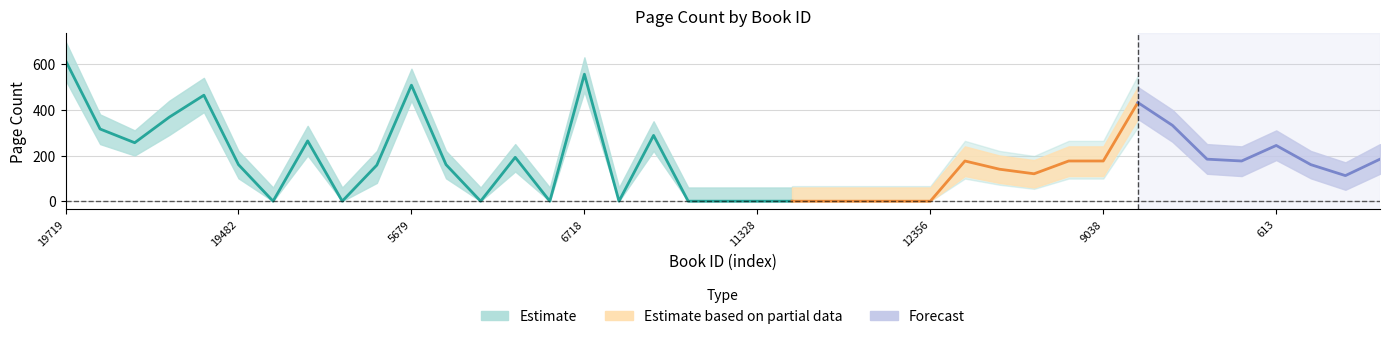

True or false: pageCount_mid has more than 0 points higher than both neighbors.

True